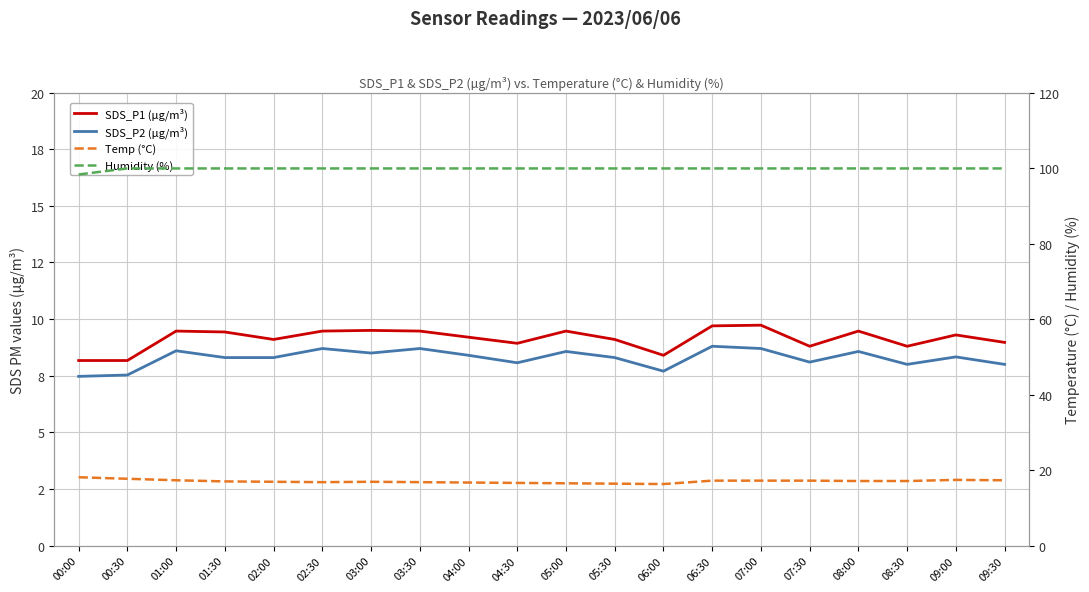

What is the label of the 14th point from the right?

03:00